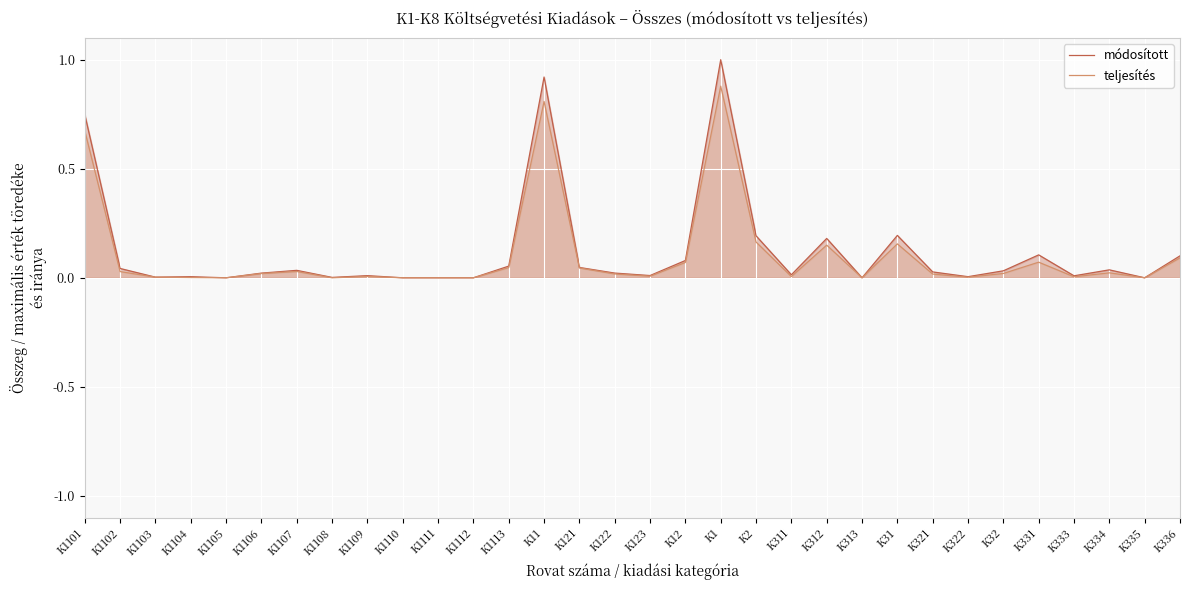

Rank the series at K123 from lowest to highest value.

teljesítés, módosított